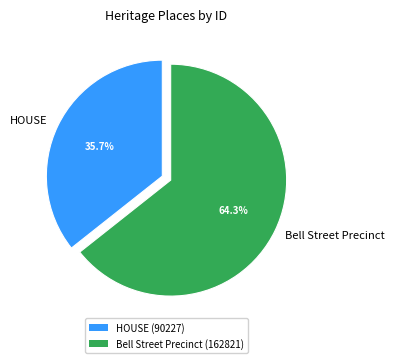

Is it true that HOUSE is 36% of the pie?

True